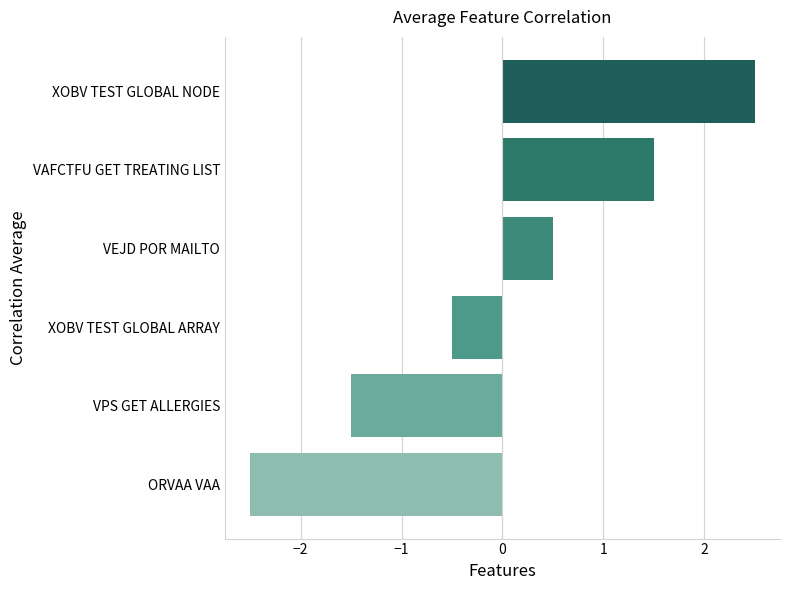

What is the greatest value displayed?

2.5